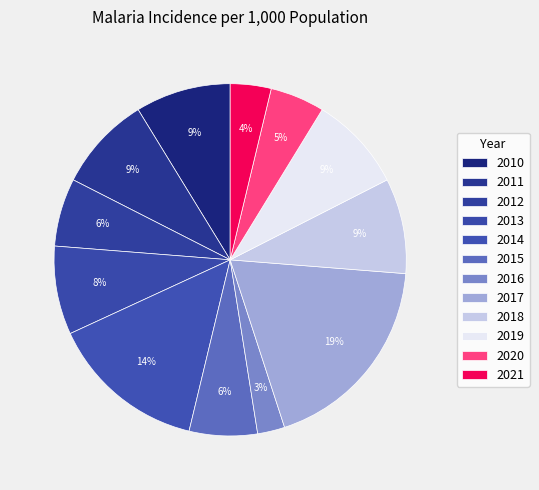

To the nearest percent, what is the combined percentage of 2020 and 2019?

14%